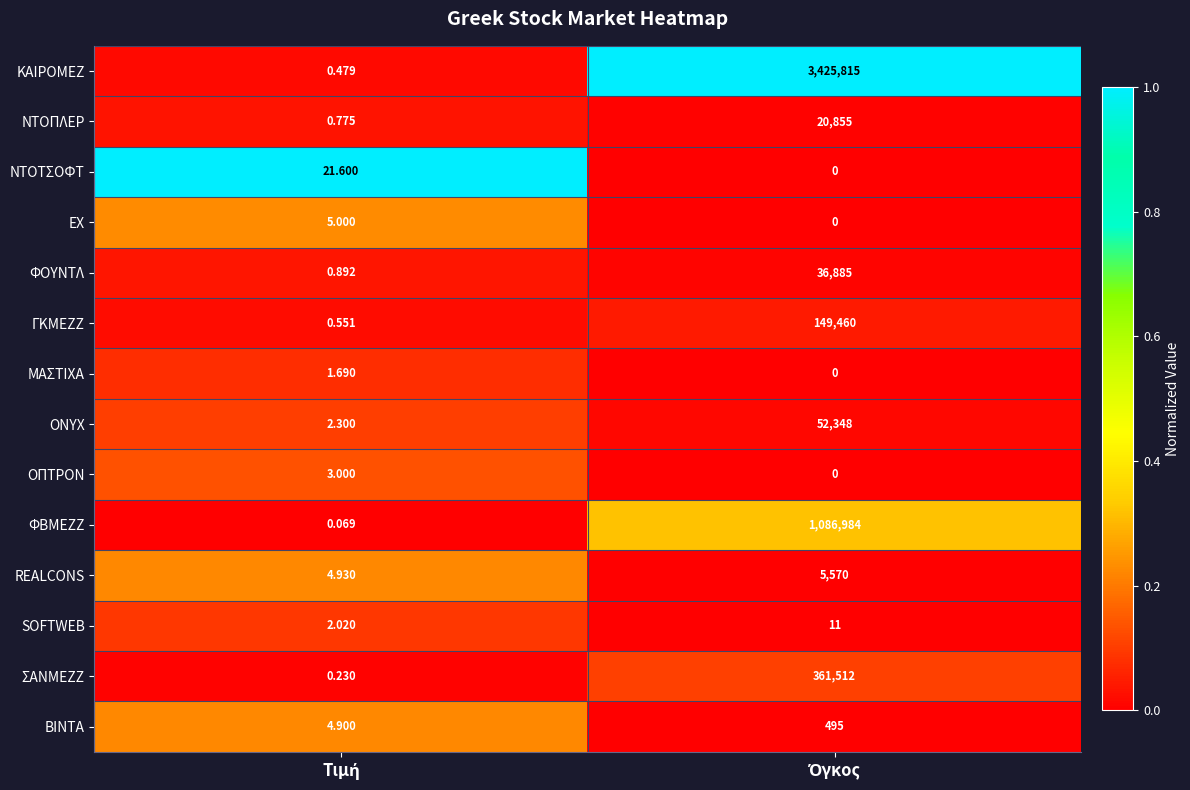

List the series in order of their peak value, highest first.

ΚΑΙΡΟΜΕΖ, ΦΒΜΕΖΖ, ΣΑΝΜΕΖΖ, ΓΚΜΕΖΖ, ONYX, ΦΟΥΝΤΛ, ΝΤΟΠΛΕΡ, REALCONS, ΒΙΝΤΑ, ΝΤΟΤΣΟΦΤ, SOFTWEB, ΕΧ, ΟΠΤΡΟΝ, ΜΑΣΤΙΧΑ